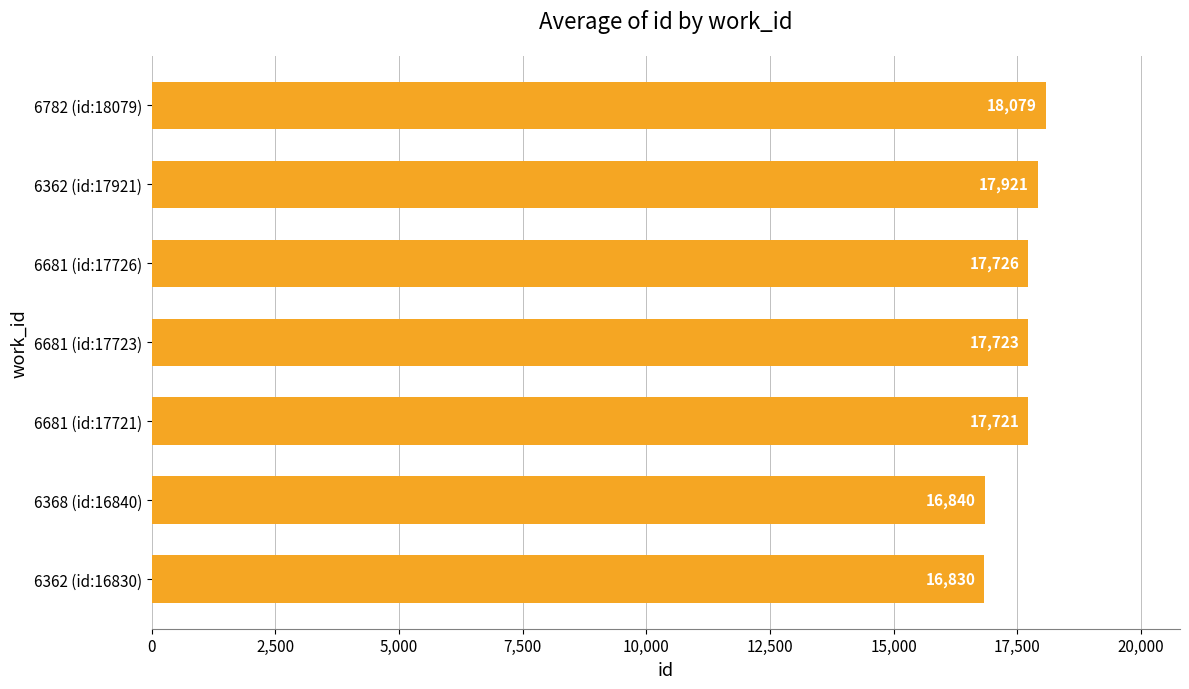

Which has a higher value, 6362 (id:17921) or 6782 (id:18079)?

6782 (id:18079)